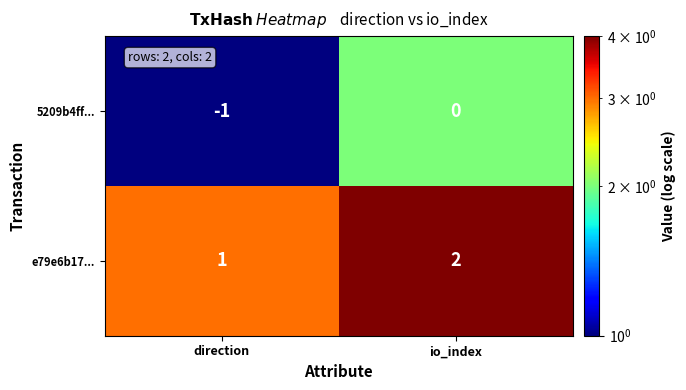

At which label does 5209b4ff... reach its peak?

io_index